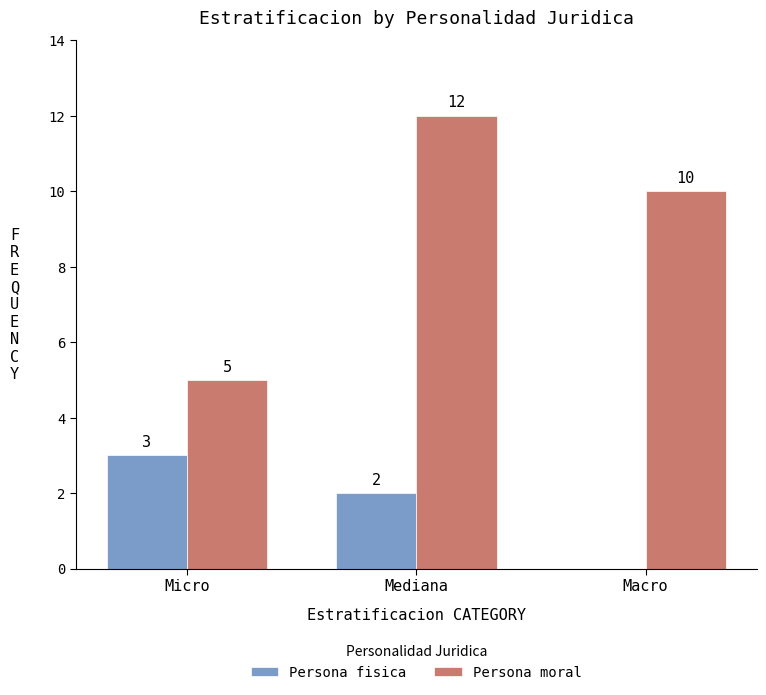

Which series has the largest total across all categories?

Persona moral